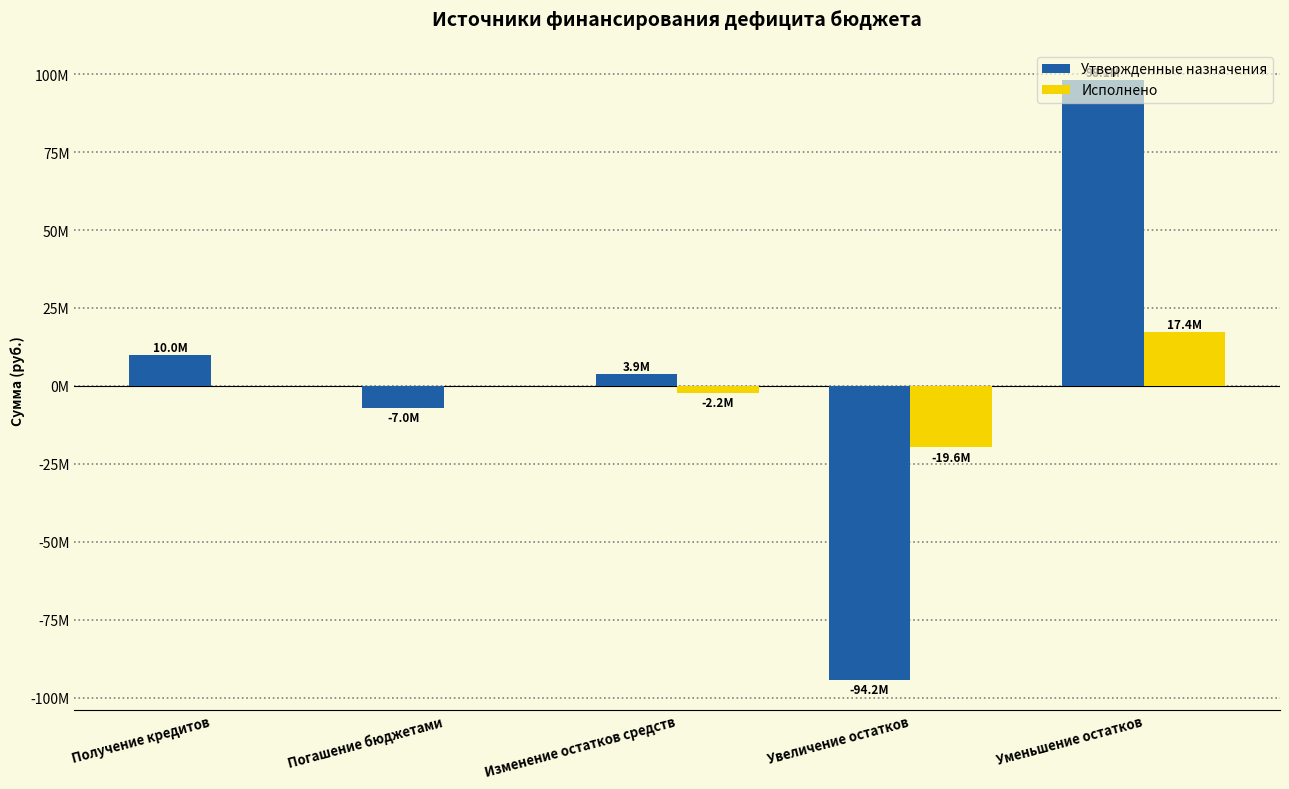

What are all the series names shown in the legend?

Утвержденные назначения, Исполнено